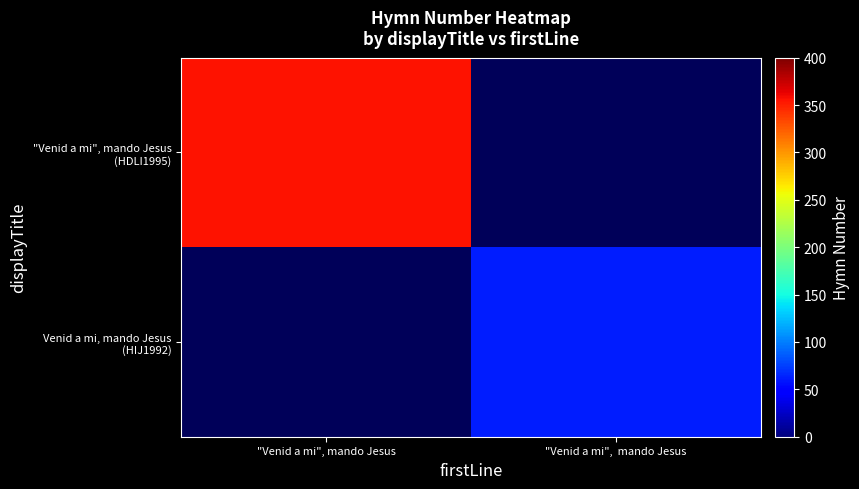

The "Venid a mi", mando Jesus (HDLI1995) series shows 213.9 at "Venid a mi", mando Jesus. True or false?

False